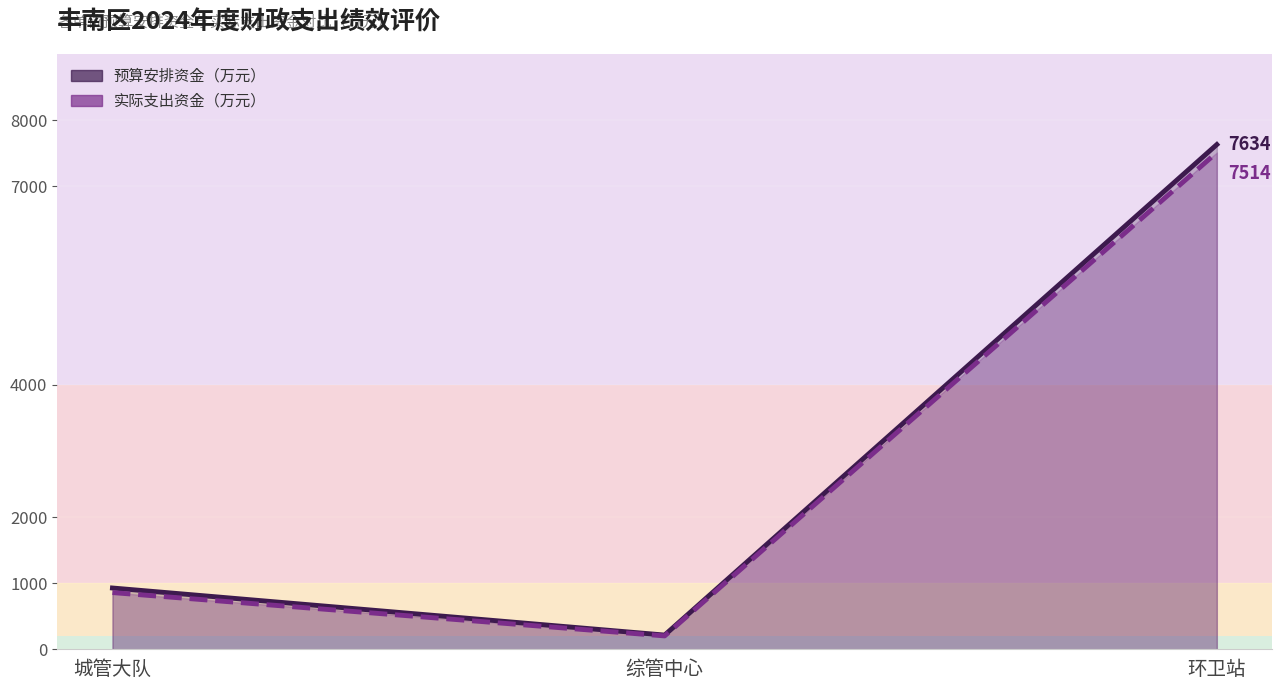

List the series in order of their overall mean, lowest first.

实际支出资金（万元）, 预算安排资金（万元）